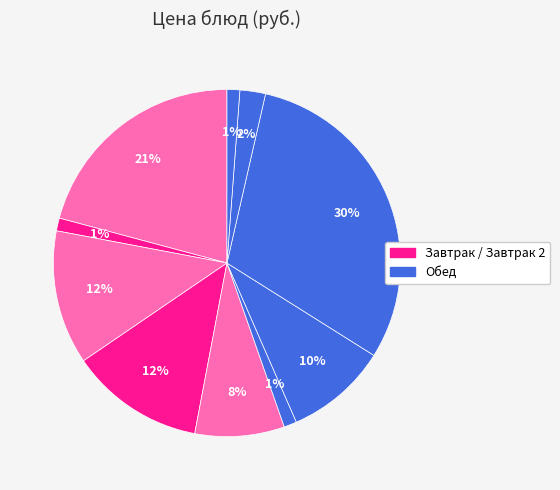

How many slices are in this pie chart?

10